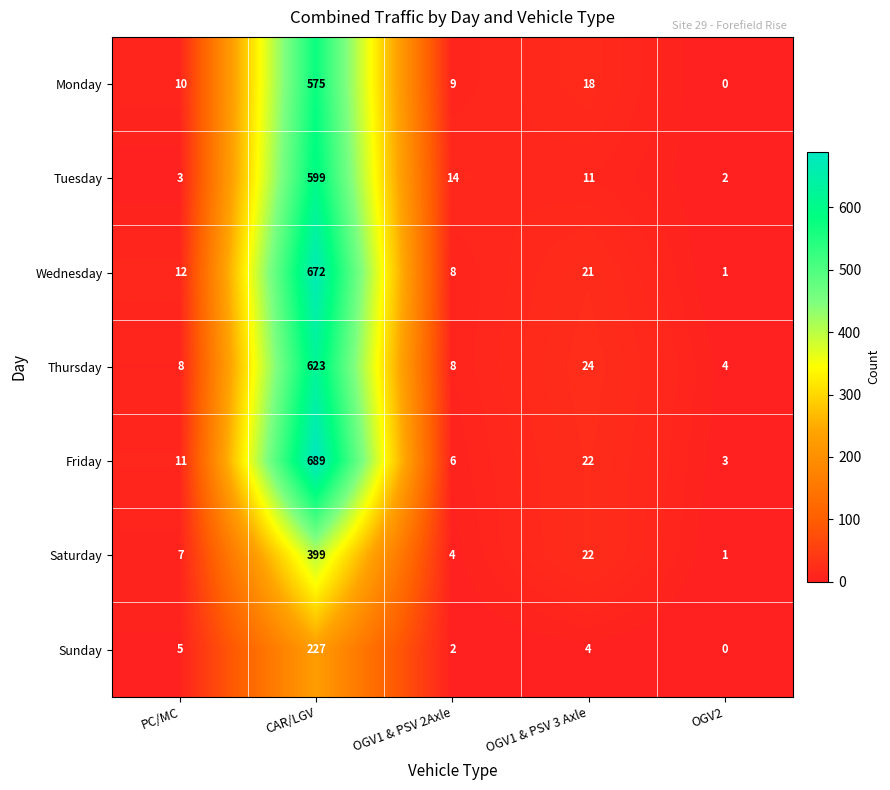

At which category is the sum across all series the highest?

CAR/LGV